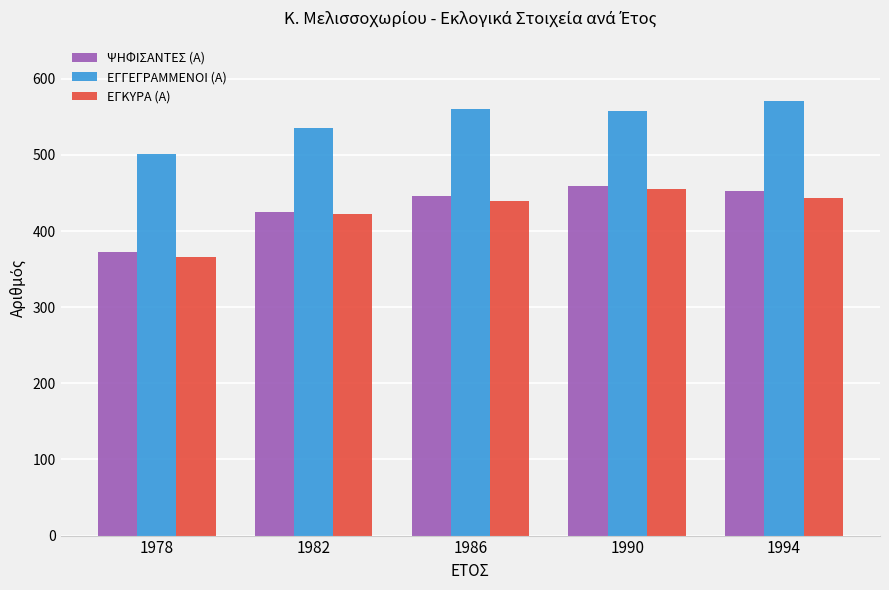

How many data points does each series have?

5